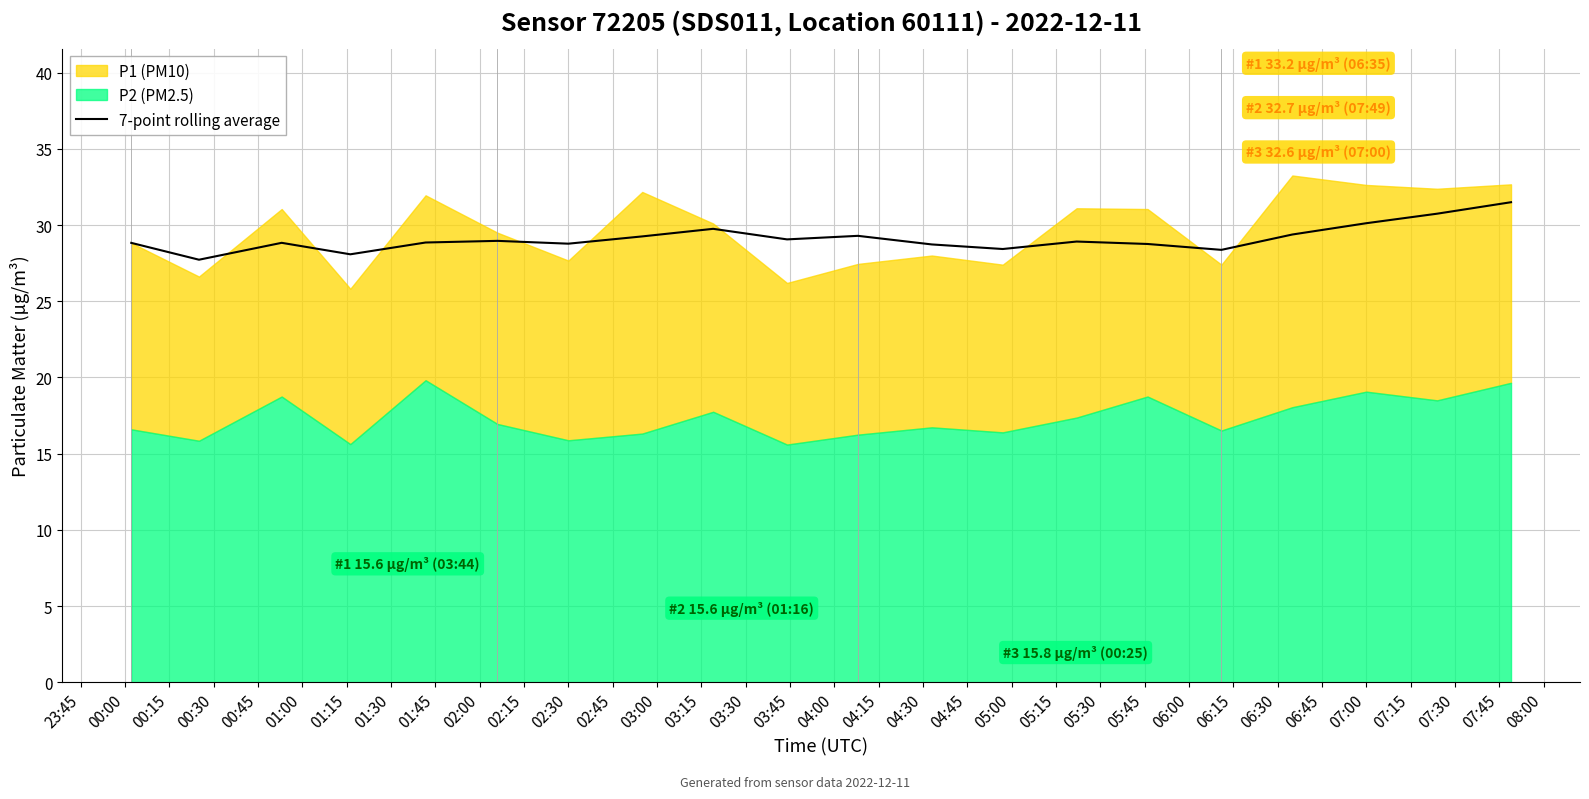

How many lines are shown in the chart?

1